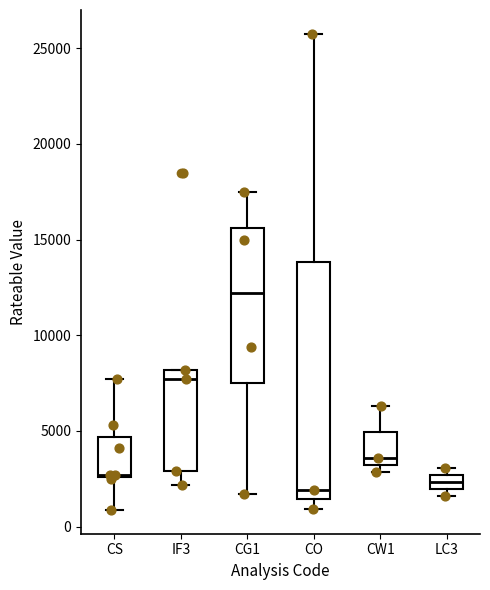

Where is the lower edge of the box for LC3 on the y-axis? The values are not printed on the chart, so give them approximately, as read against the axis.

2000